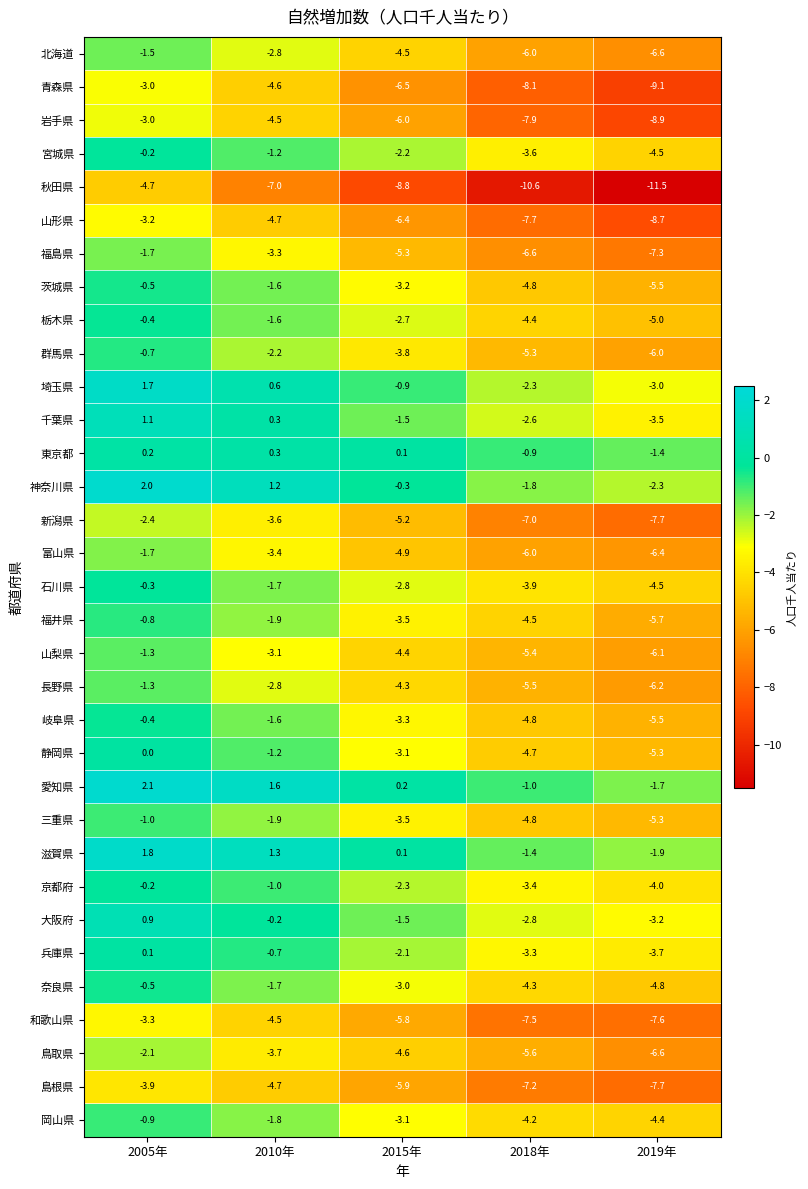

What is the total value across all series at 2015年?

-115.0